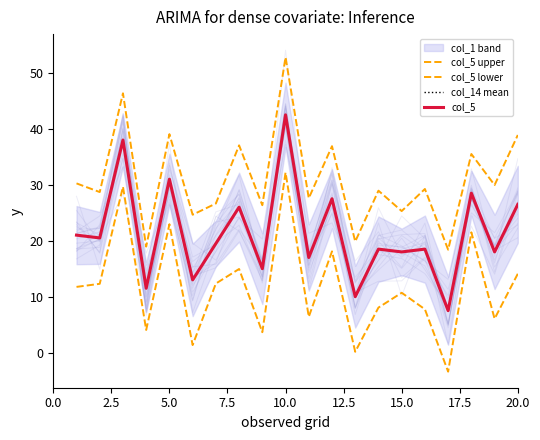

What is the difference between the maximum and minimum values in the col_14 mean series?

35.0